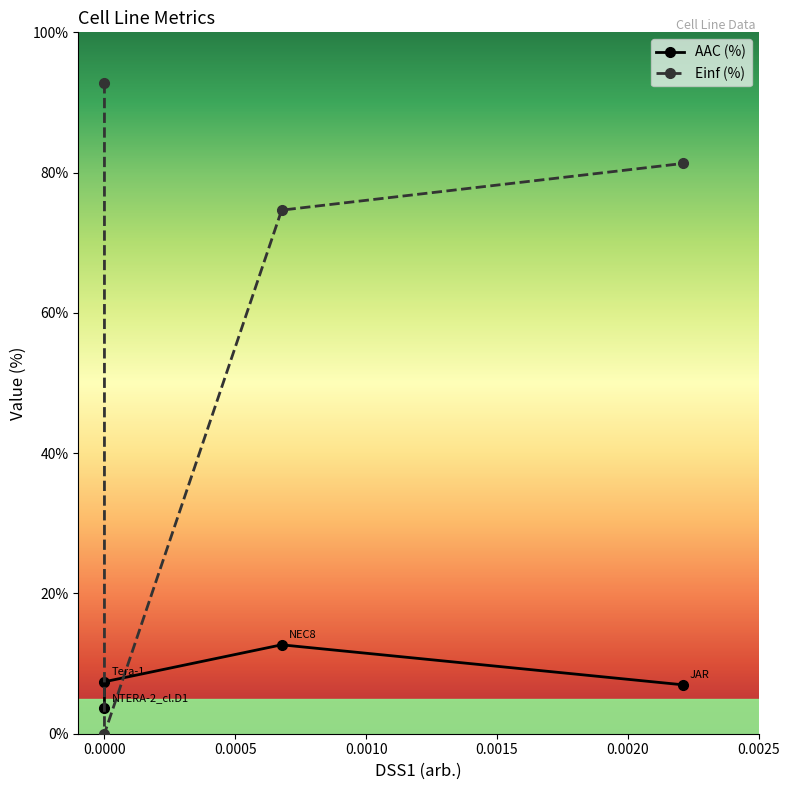

What is the total value across all series at 0.0010?

88.3